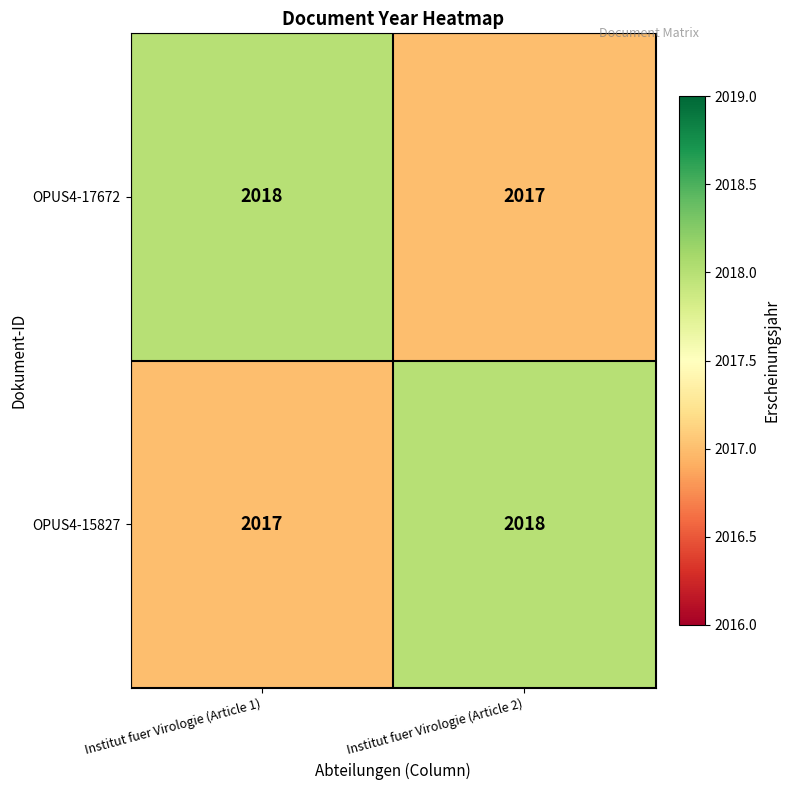

The OPUS4-17672 series shows 3526 at Institut fuer Virologie (Article 1). True or false?

False